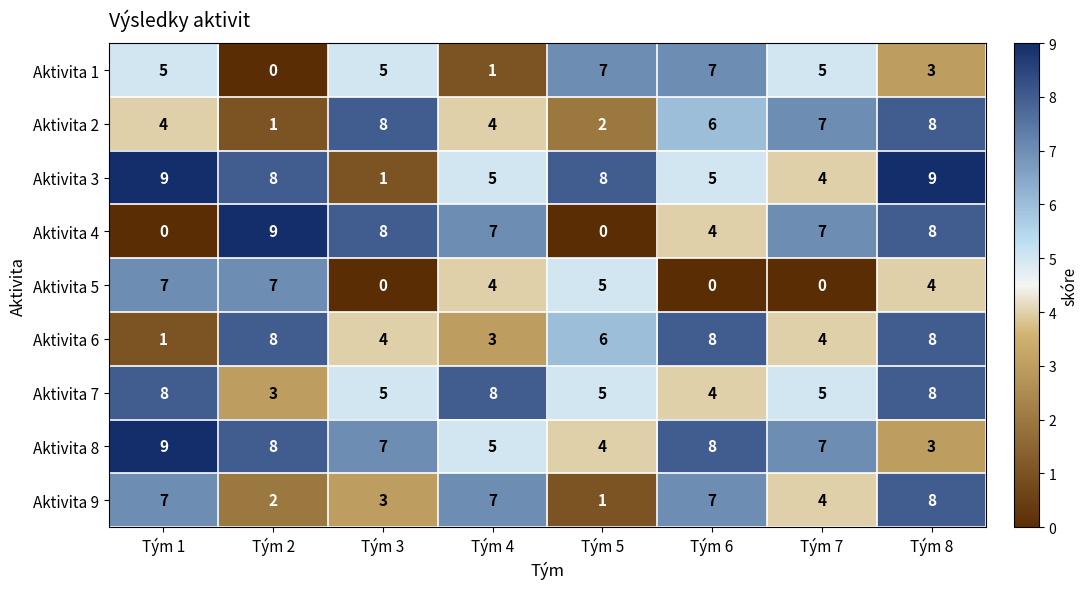

What is the maximum value for Aktivita 7?

8